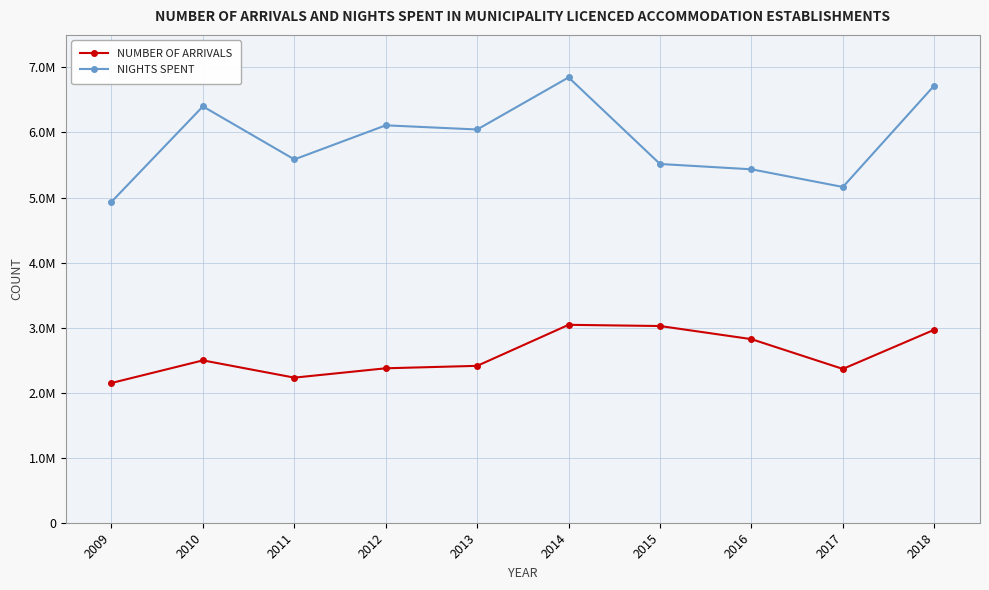

Rank the series by their maximum value, from highest to lowest.

NIGHTS SPENT, NUMBER OF ARRIVALS